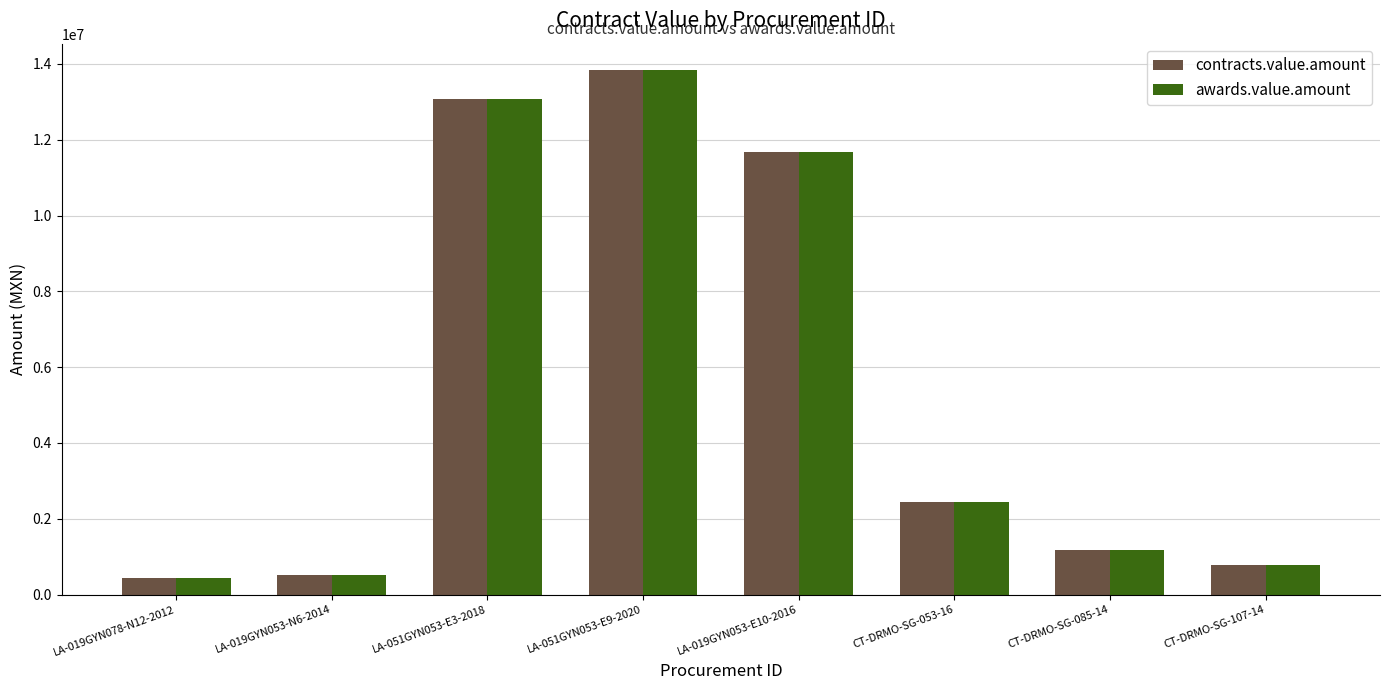

At which category does the chart reach its peak across all series?

LA-051GYN053-E9-2020